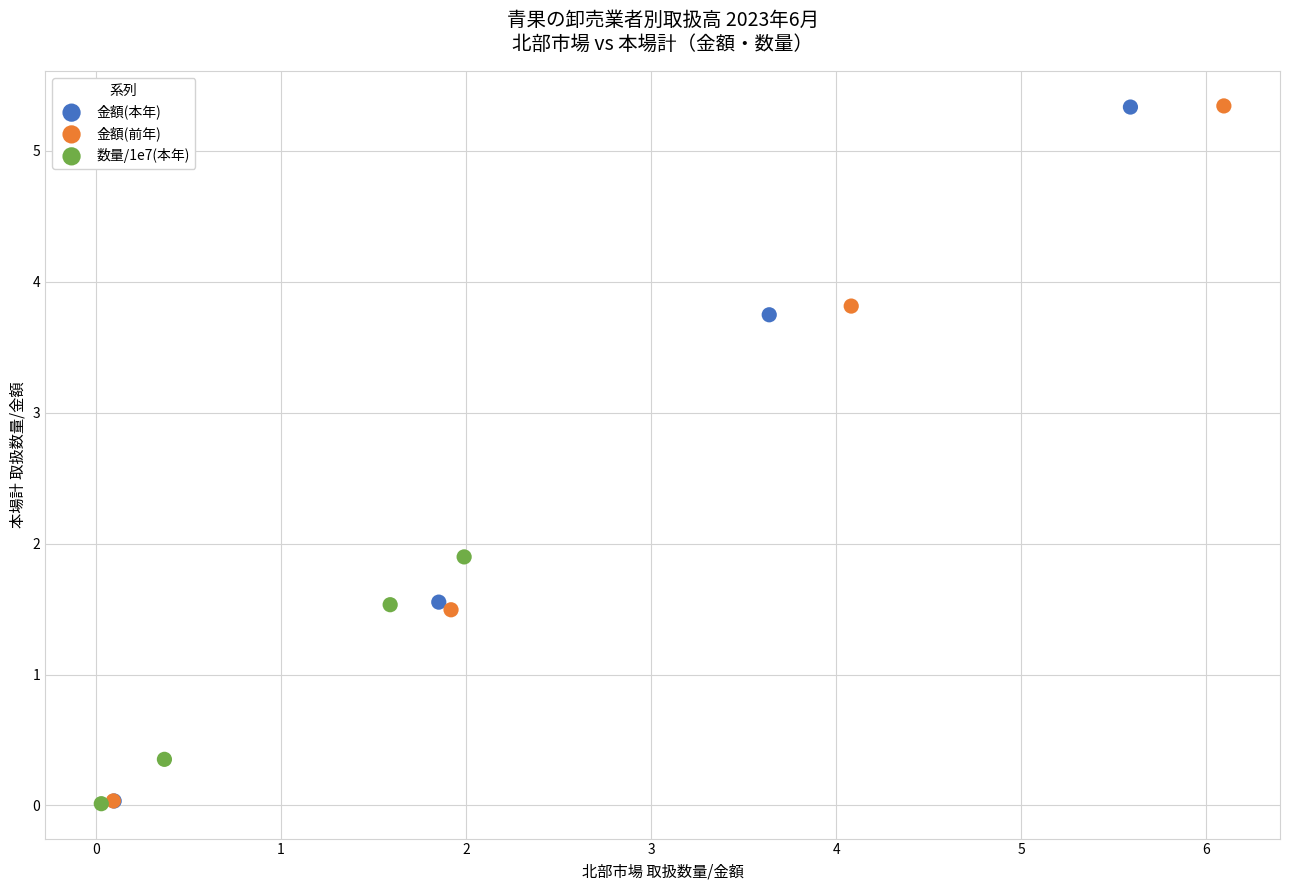

What are all the series names shown in the legend?

金額(本年), 金額(前年), 数量/1e7(本年)